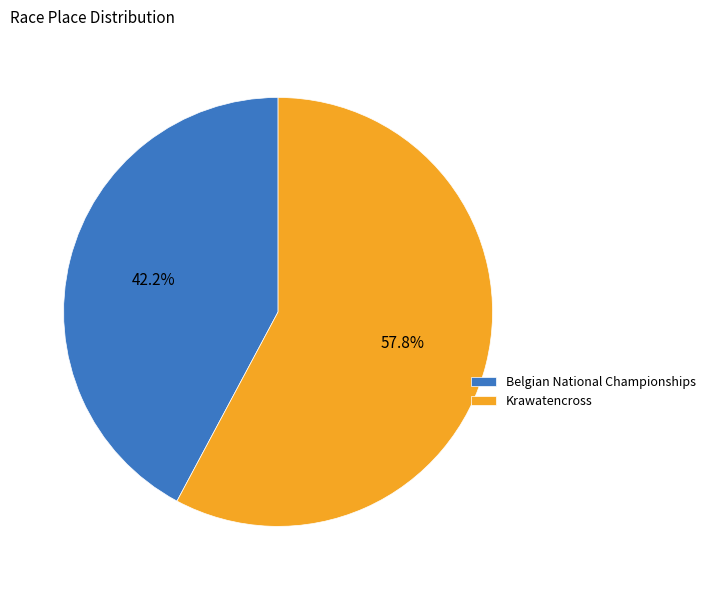

Between Belgian National Championships and Krawatencross, which is larger?

Krawatencross